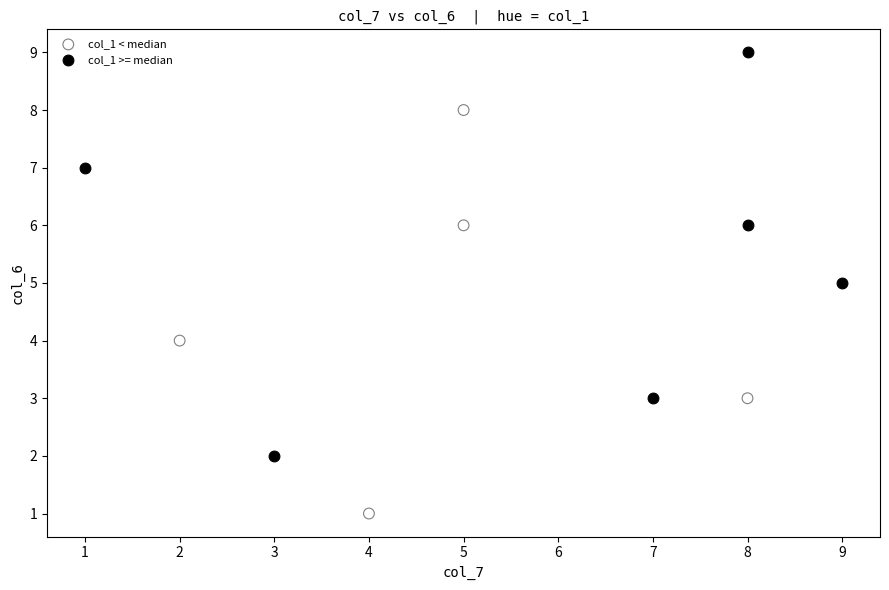

Which series contains the lowest Y value?

col_1 < median